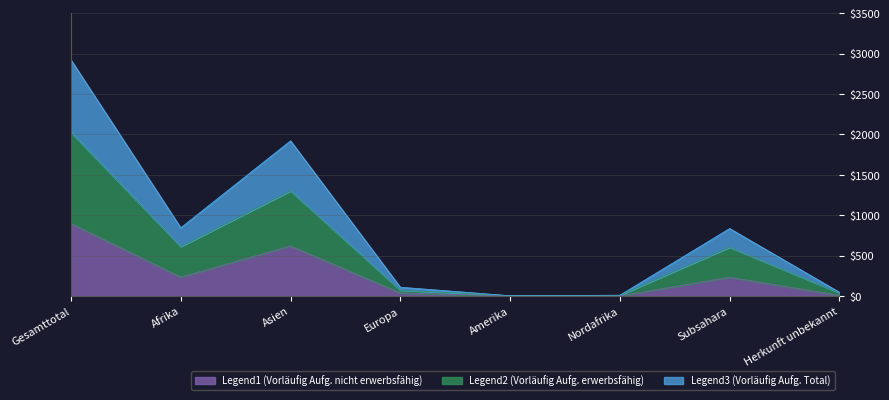

At which label does Legend2 (Vorläufig Aufg. erwerbsfähig) first exceed 603?

Gesamttotal